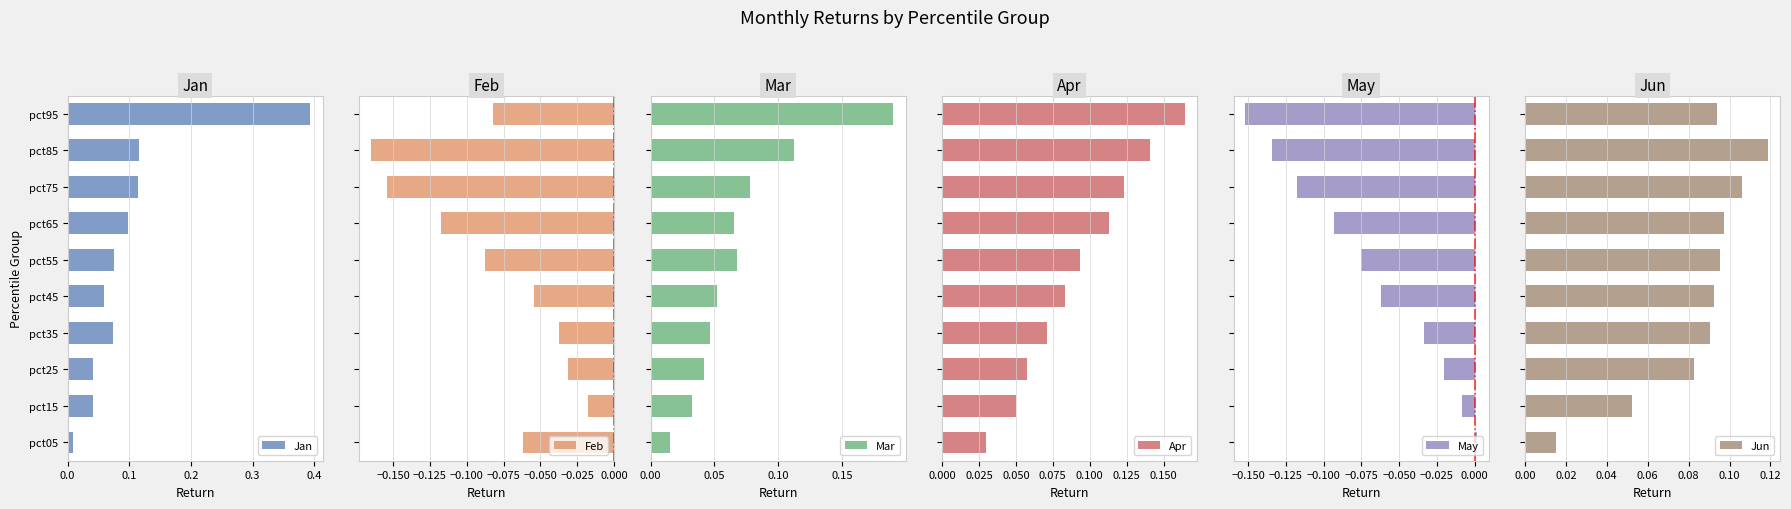

How many bars are there in total?

60